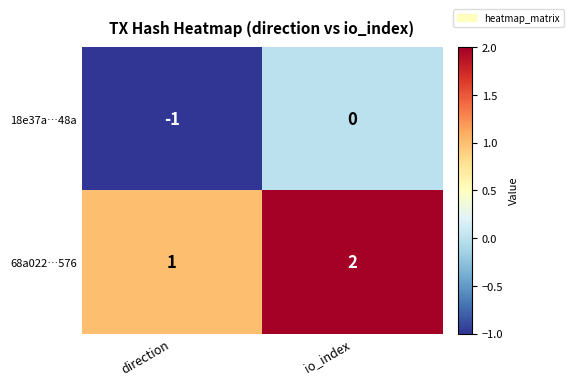

What is the minimum value shown in the chart?

-1